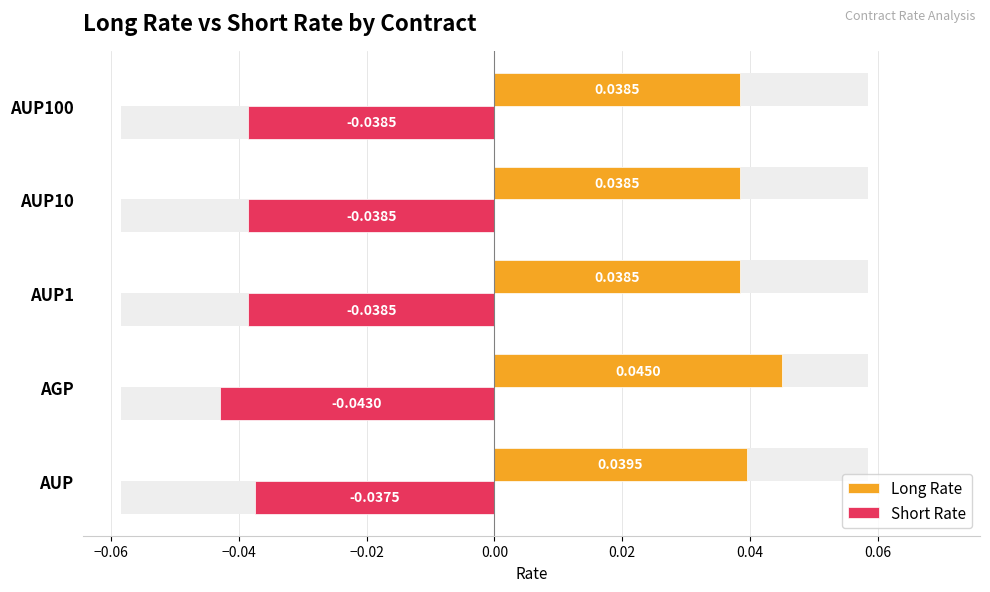

Are the bars horizontal?

Yes